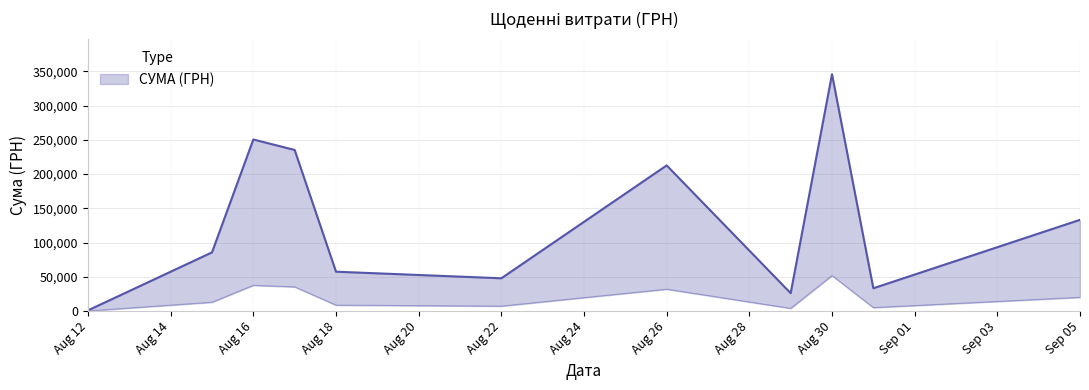

Does the chart have visible grid lines?

Yes